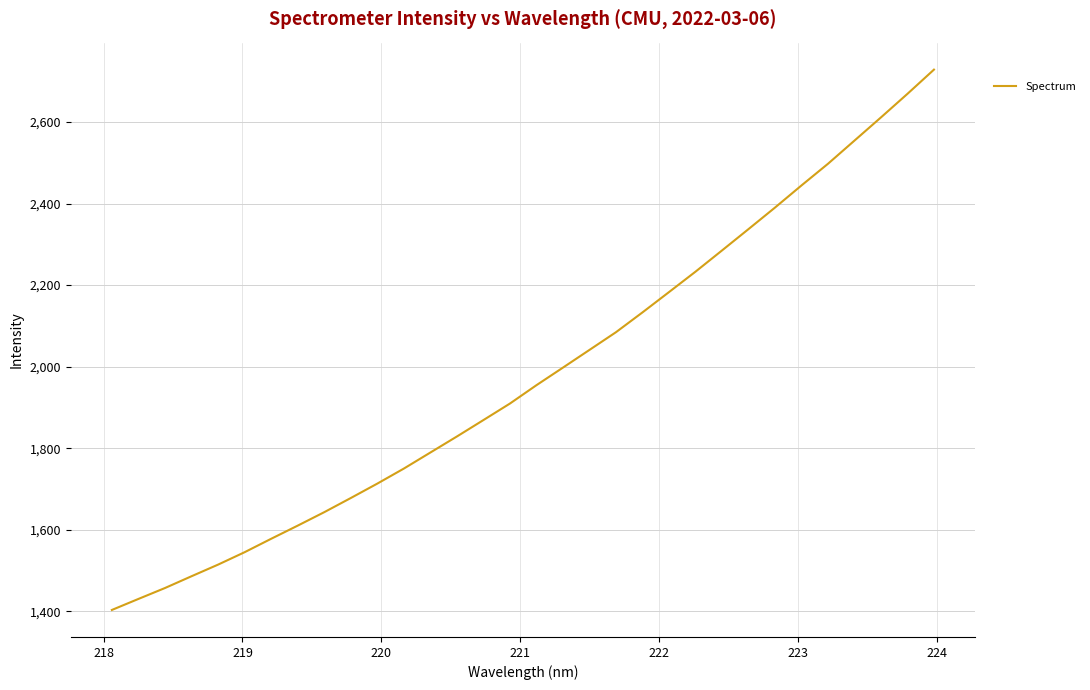

What is the minimum value shown in the chart?

1403.4